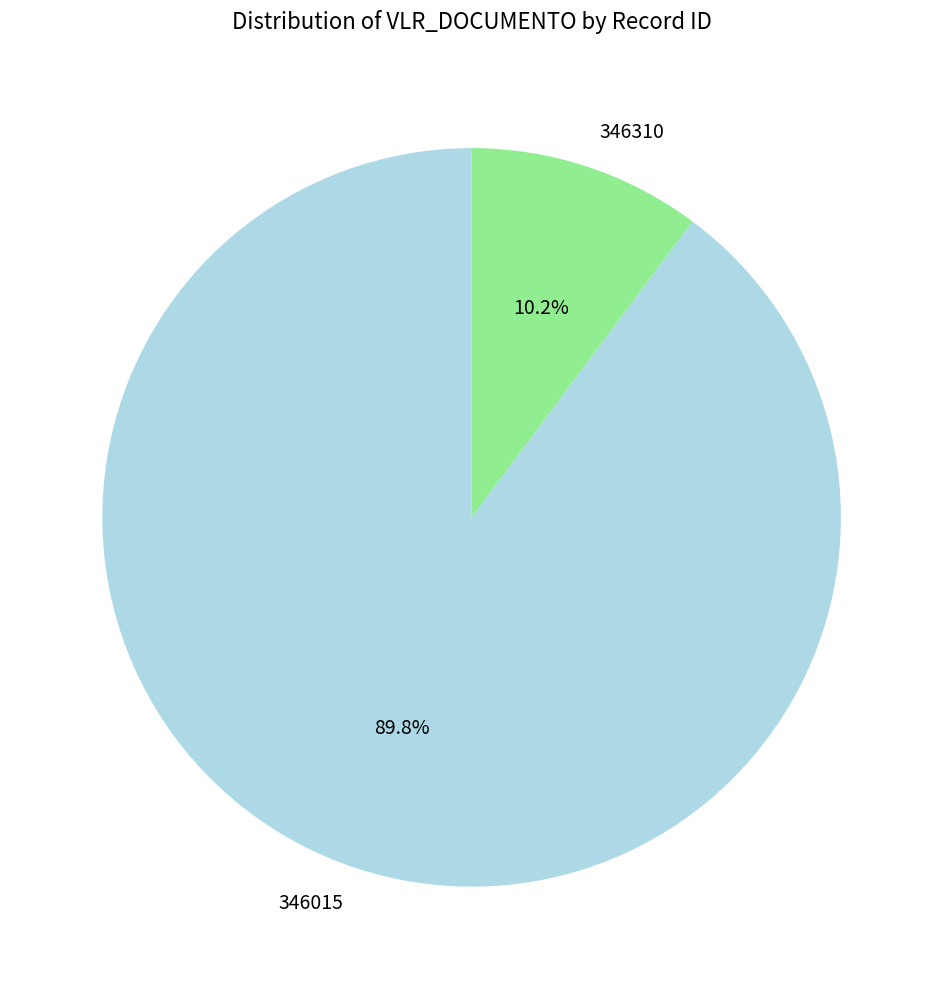

To the nearest percent, what percentage of the pie is 346015?

90%